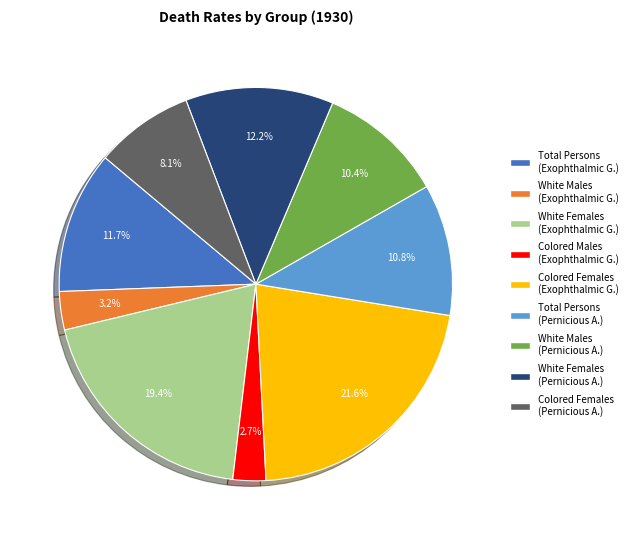

Is there any slice that represents more than half of the pie?

No